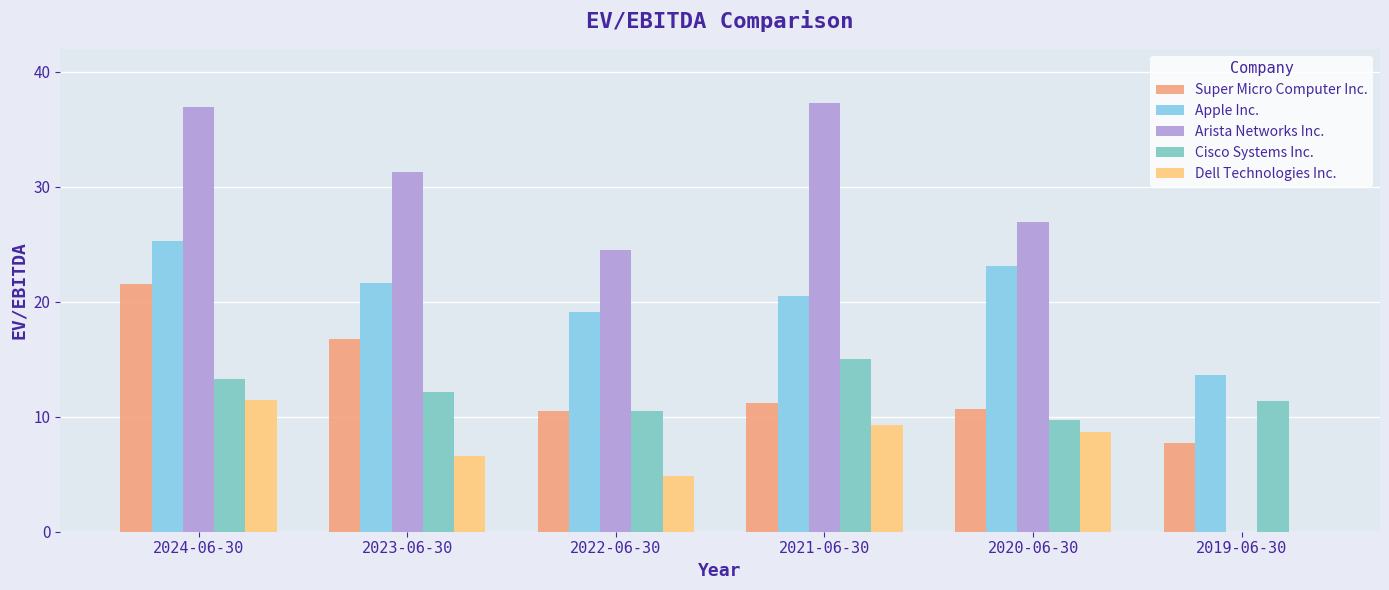

What is the difference between the Arista Networks Inc. values at 2021-06-30 and 2022-06-30?

12.8